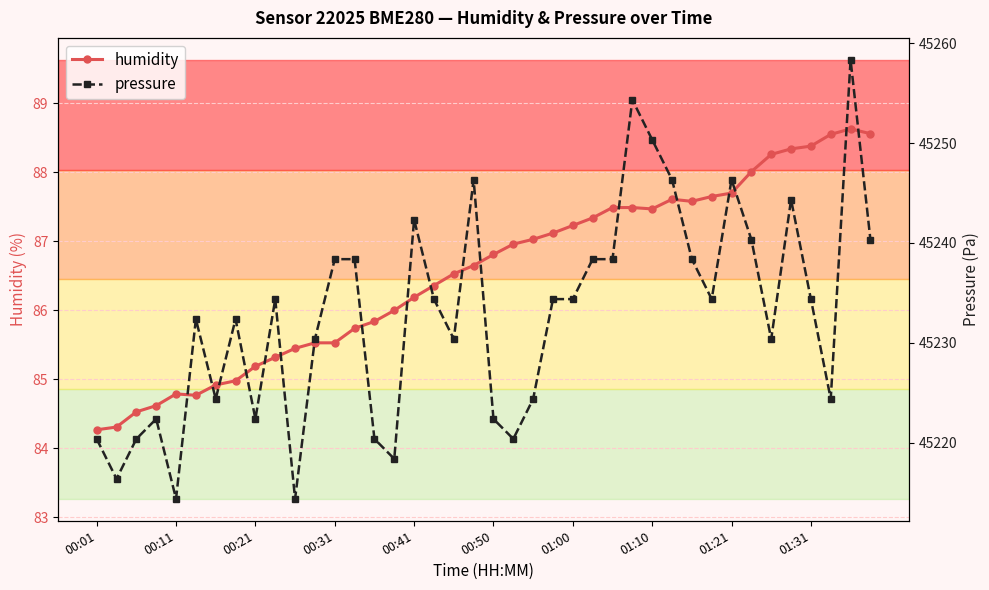

Count the number of categories in the chart.

40